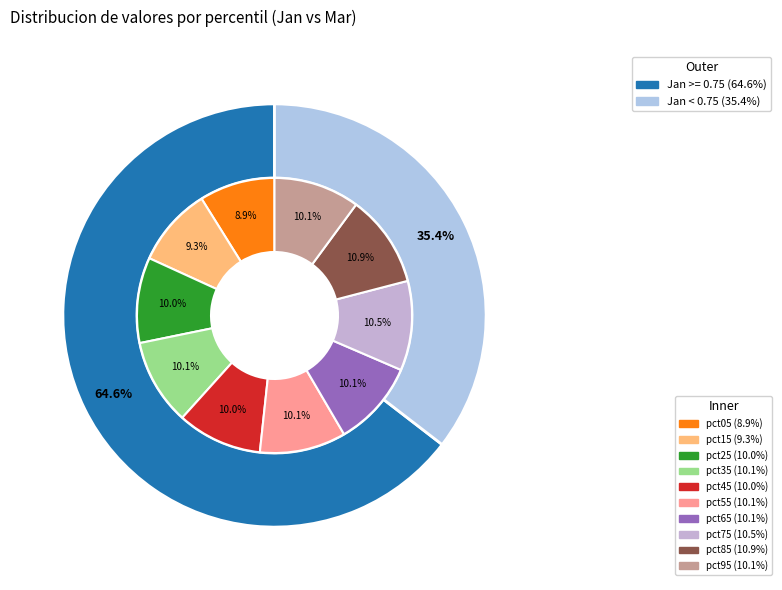

Count the number of slices in the pie.

10